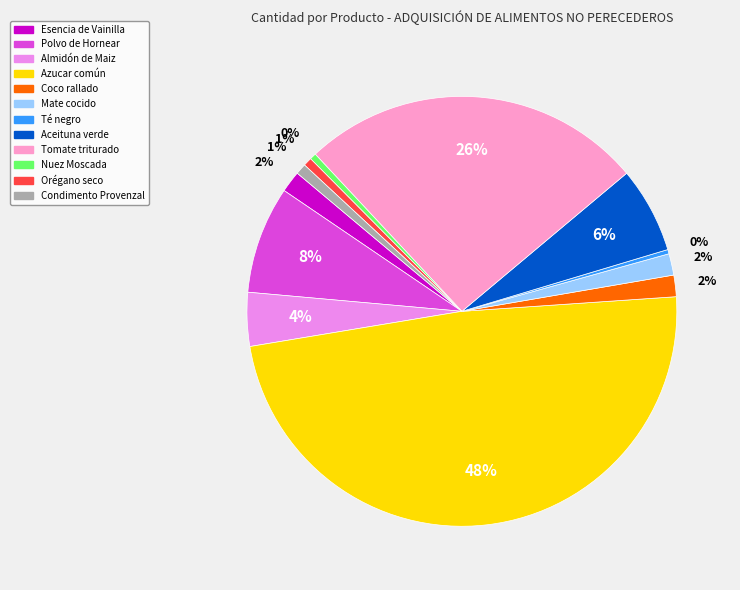

How many slices are in this pie chart?

12